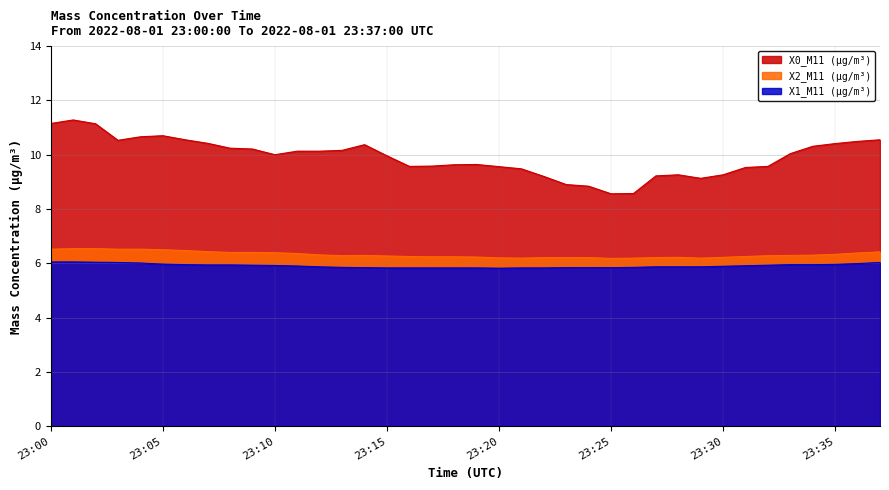

True or false: X2_M11 (μg/m³) and X0_M11 (μg/m³) cross at least once.

False